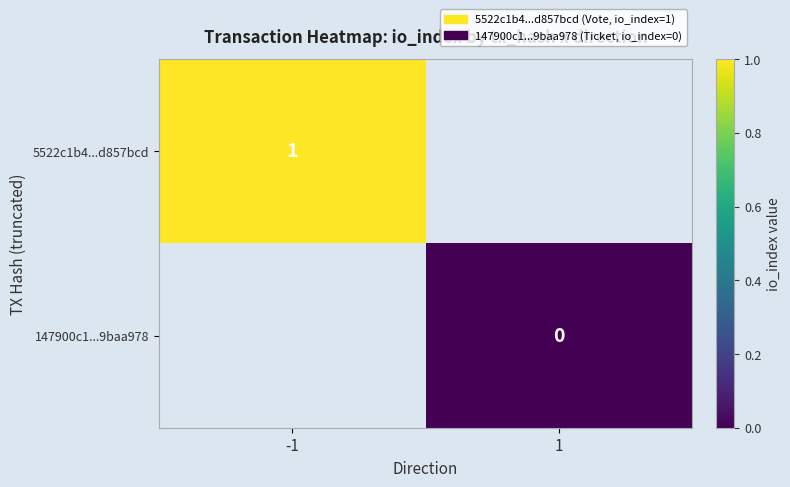

The 5522c1b4...d857bcd series shows 0 at -1. True or false?

False